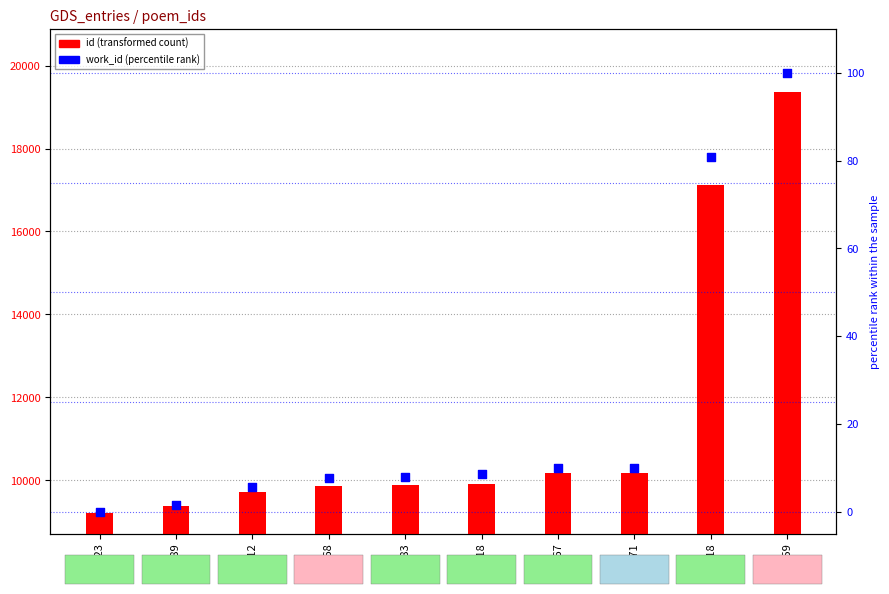

Which series reaches the minimum Y coordinate?

work_id (percentile rank)